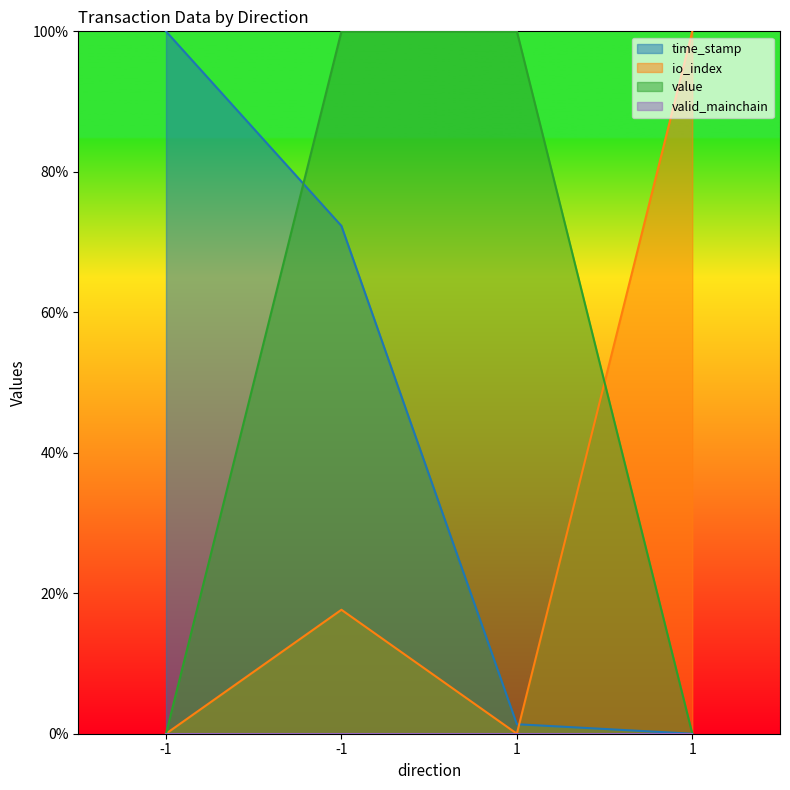

What is the spread (max minus min) of values at 1?

1.0